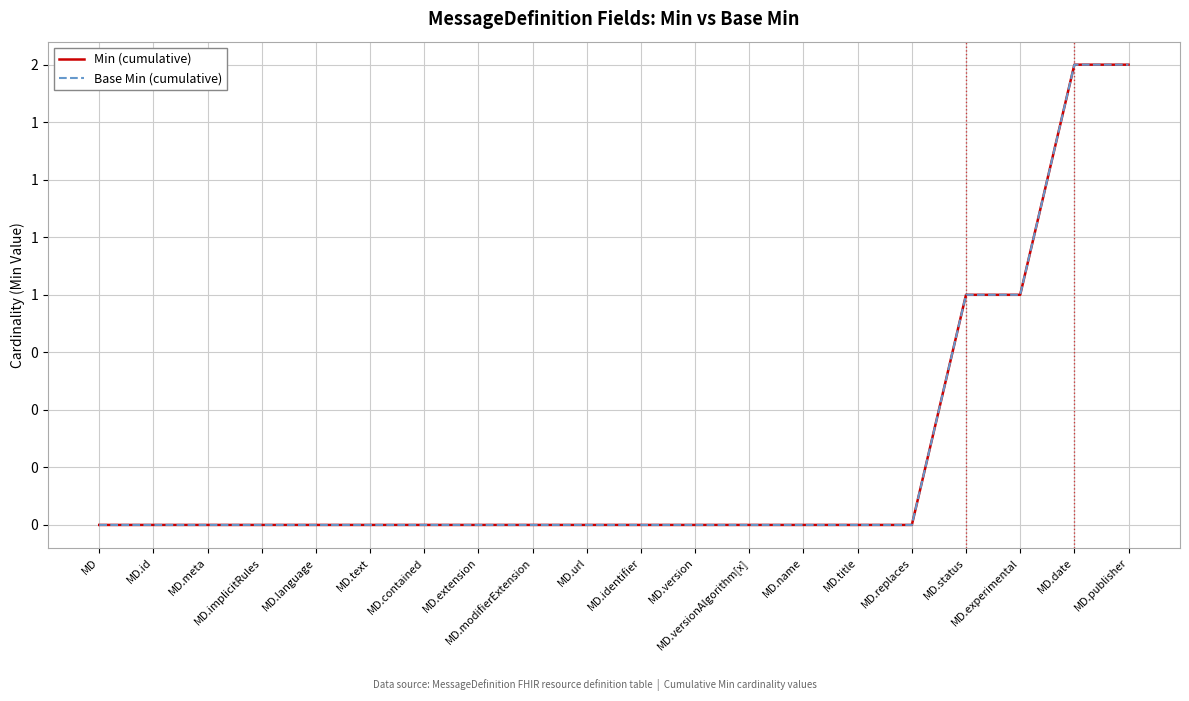

Which label corresponds to the largest value in the chart?

MD.date